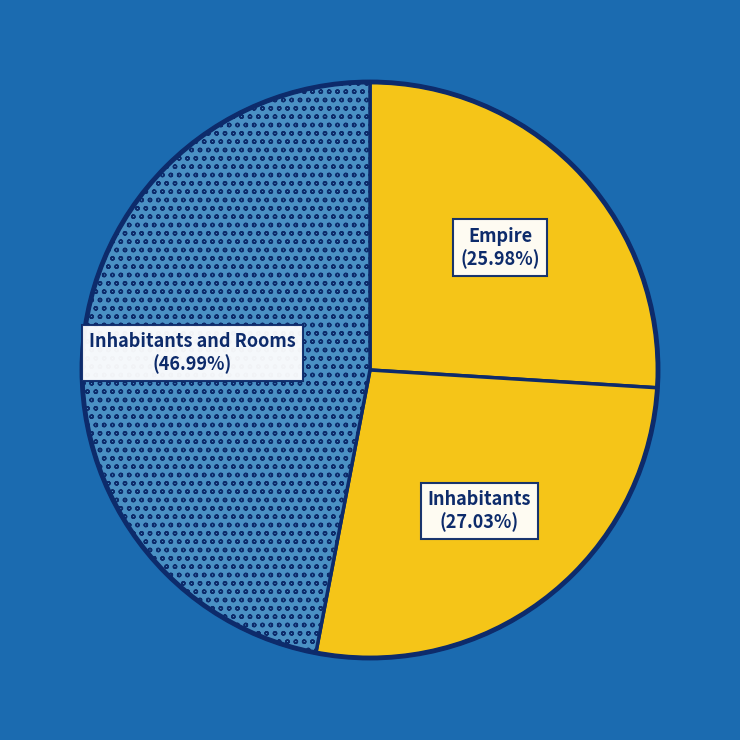

Count the number of slices in the pie.

3